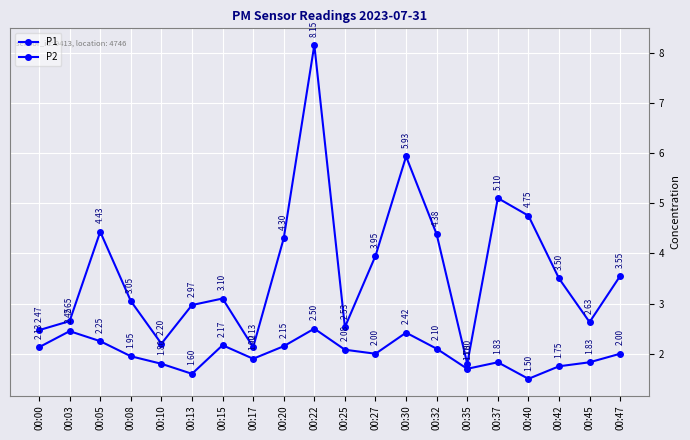

What is the sum of all P1 values?

73.6